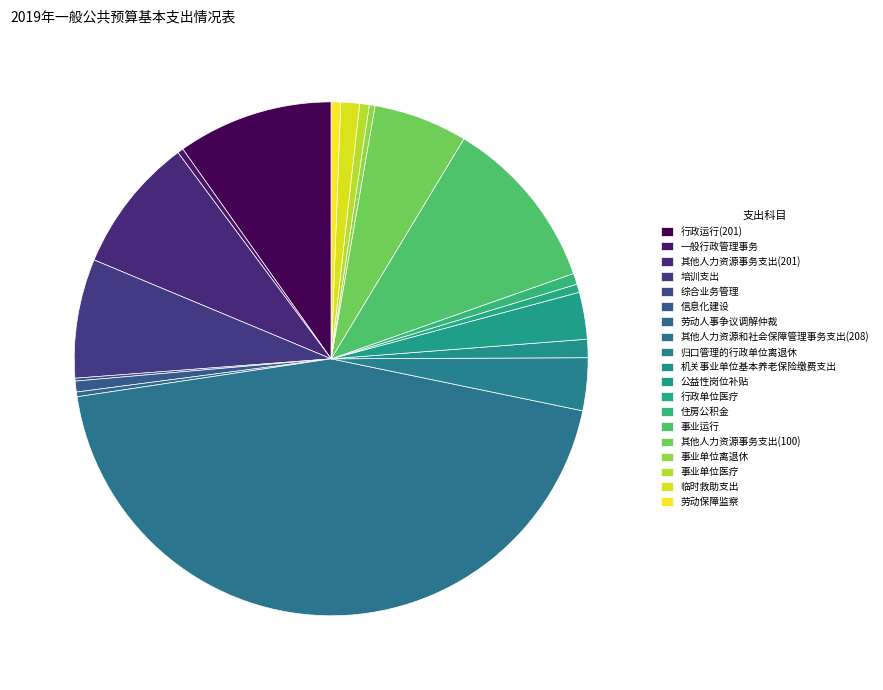

How much of the chart is everything except 培训支出?

92.5%